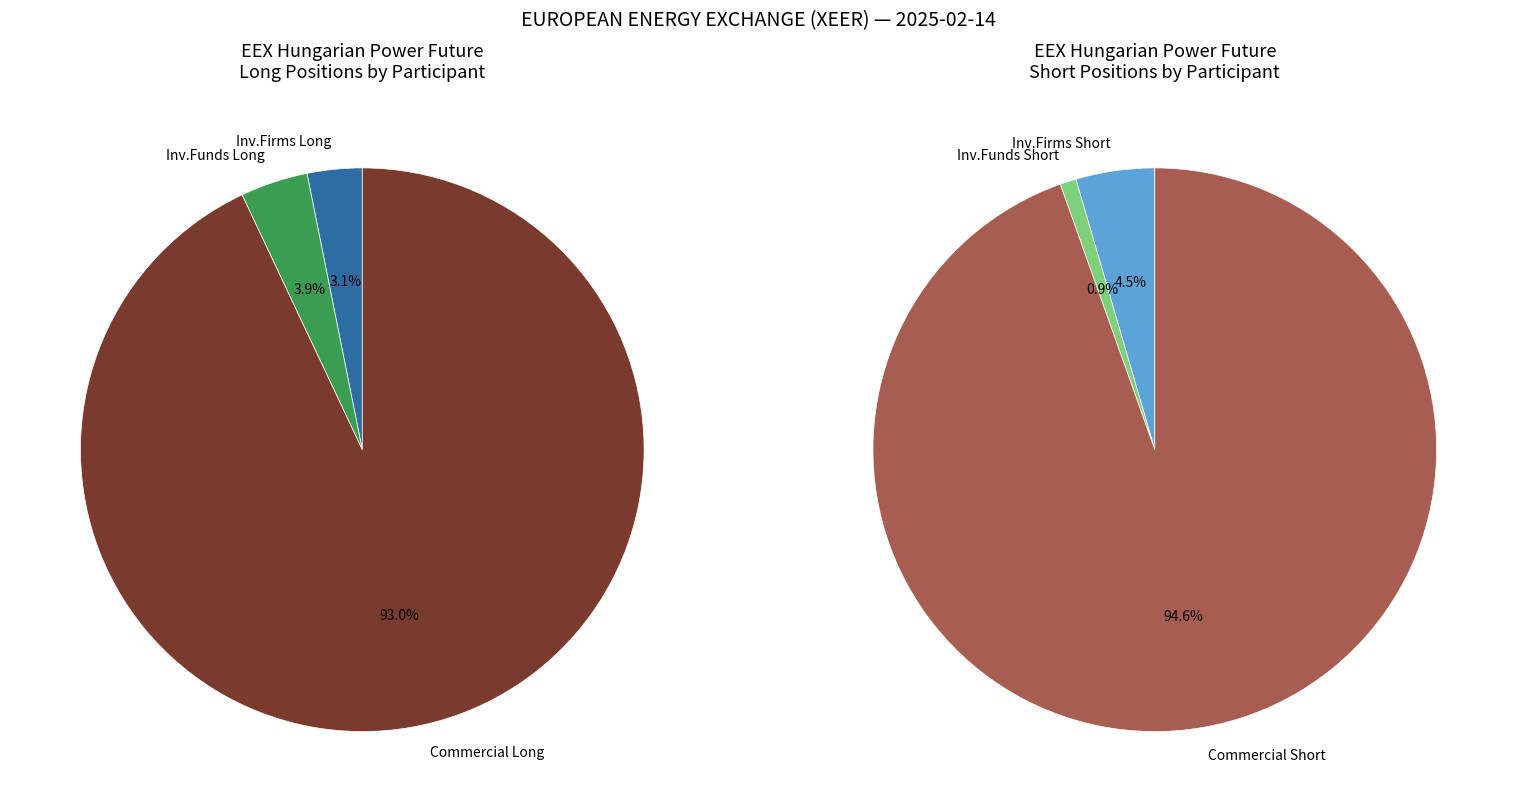

Which category has the smallest portion of the pie?

Investment Funds (Short)